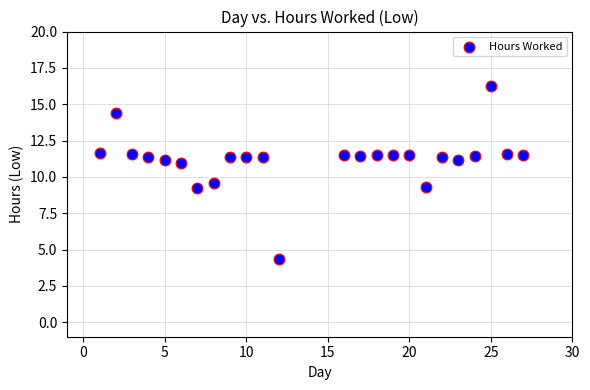

What Y value in the scatter plot is closest to 10?

9.6